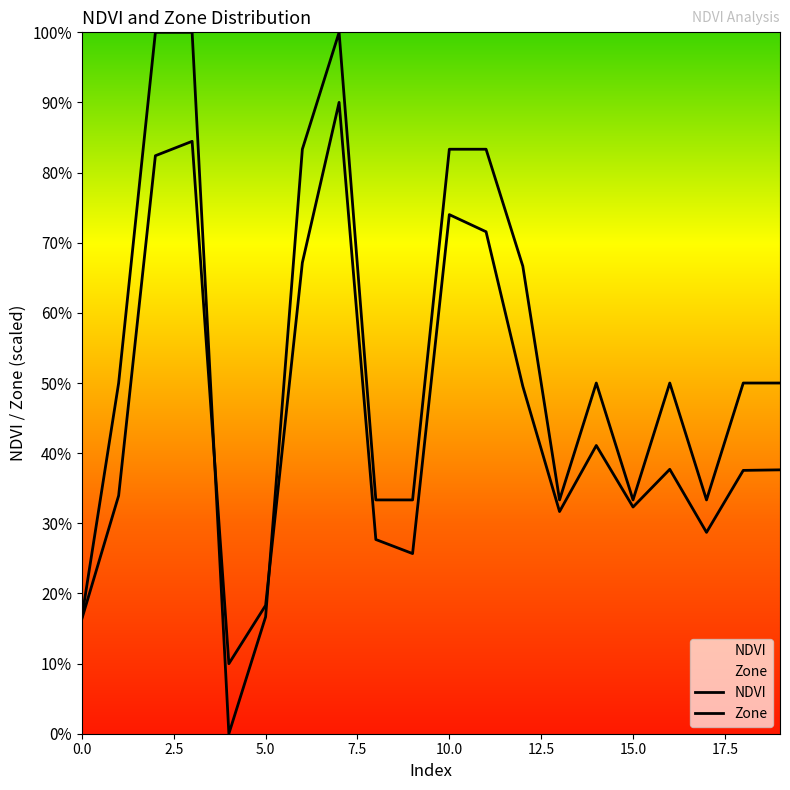

How many interior local valleys does the Zone series have?

4